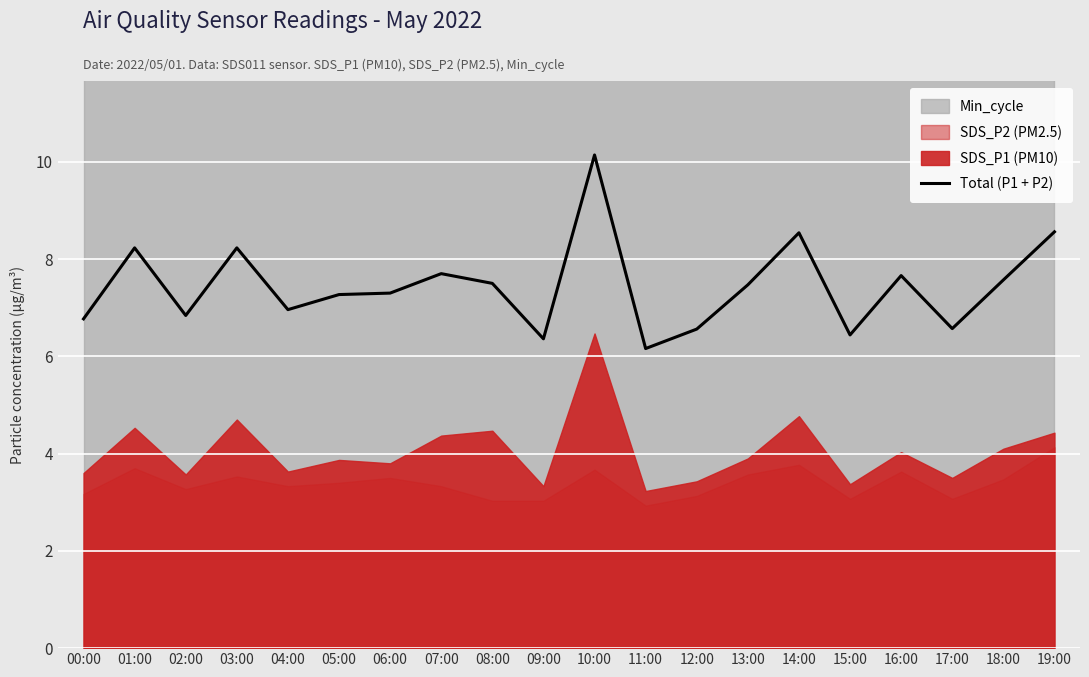

Which has a higher value, 16:00 or 07:00?

07:00